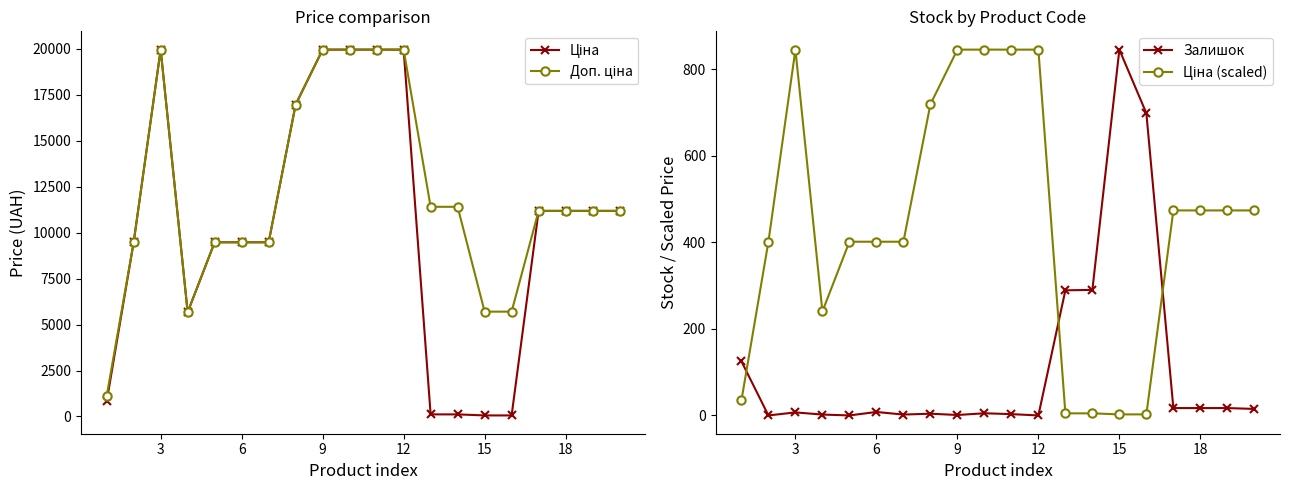

What is the average value of the Ціна series?

10315.2